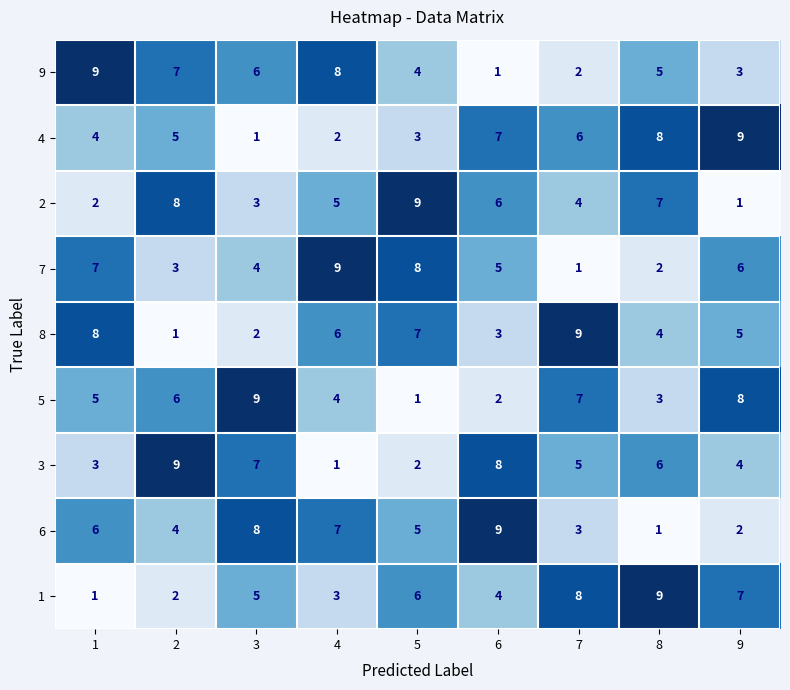

Is it true that 5 equals 4 at 4?

True